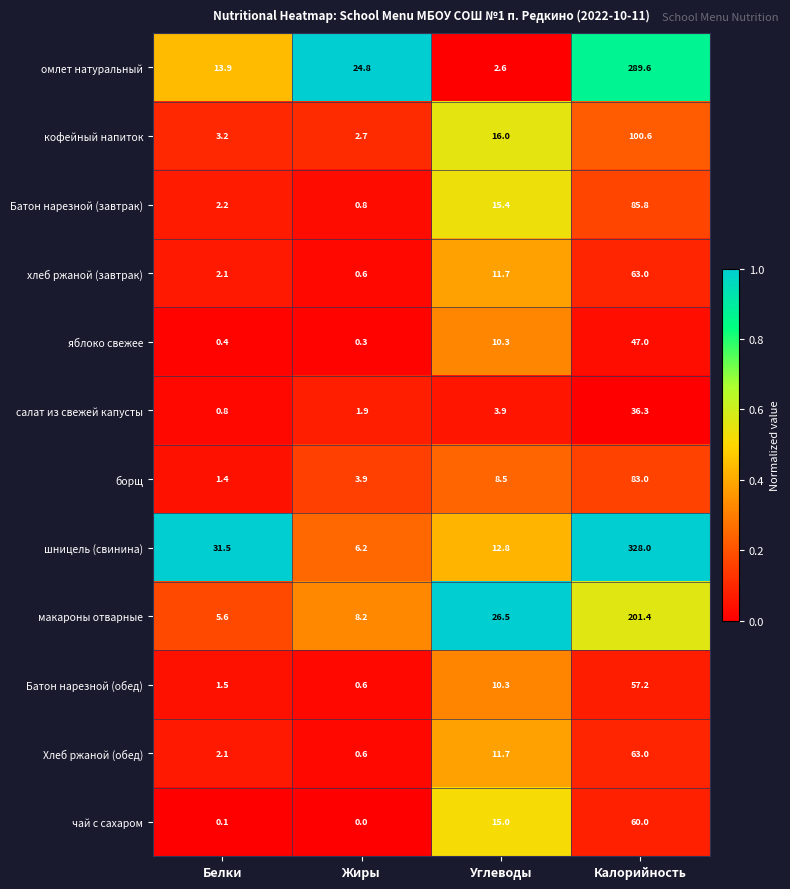

The value of чай с сахаром at Калорийность is 19.7. True or false?

False